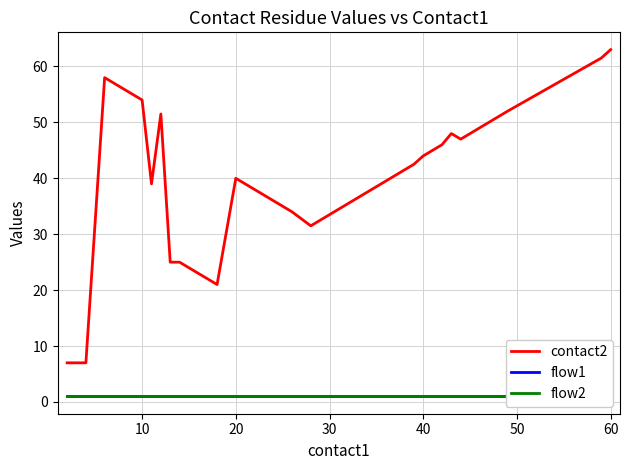

How many series are shown in this chart?

3